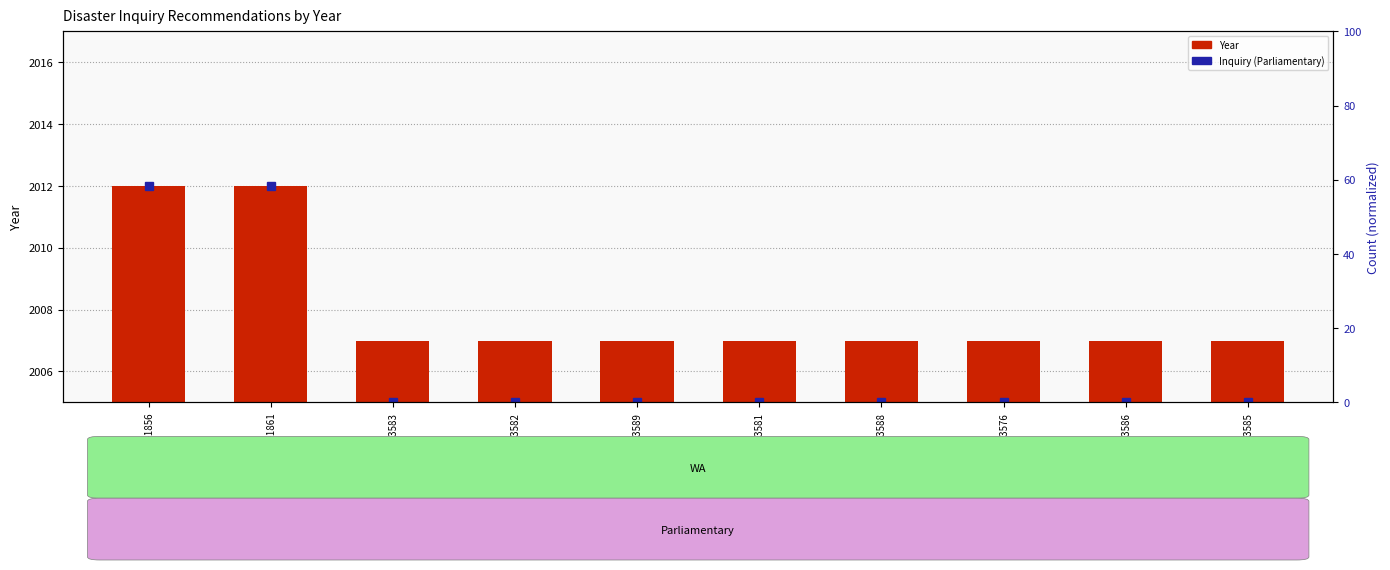

Which has a higher value, REC222-1856 or REC143-3576?

REC222-1856